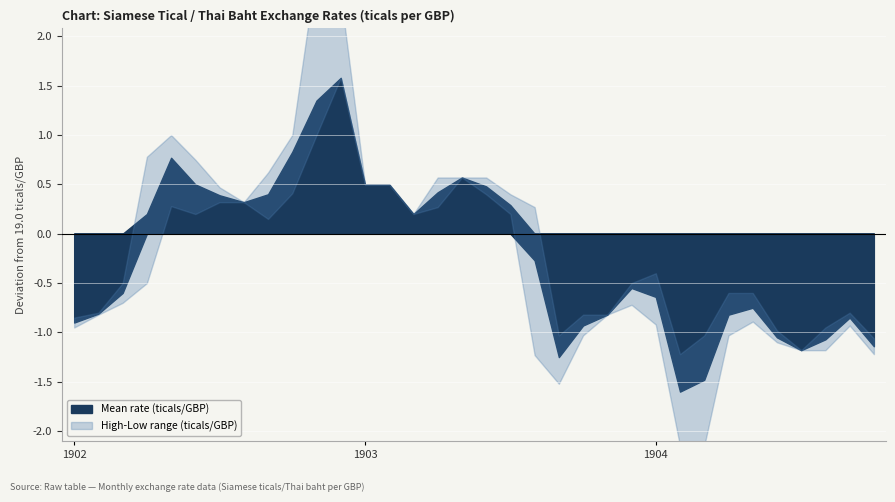

Which category has the highest value in the High rate (ticals/GBP) series?

1902M11